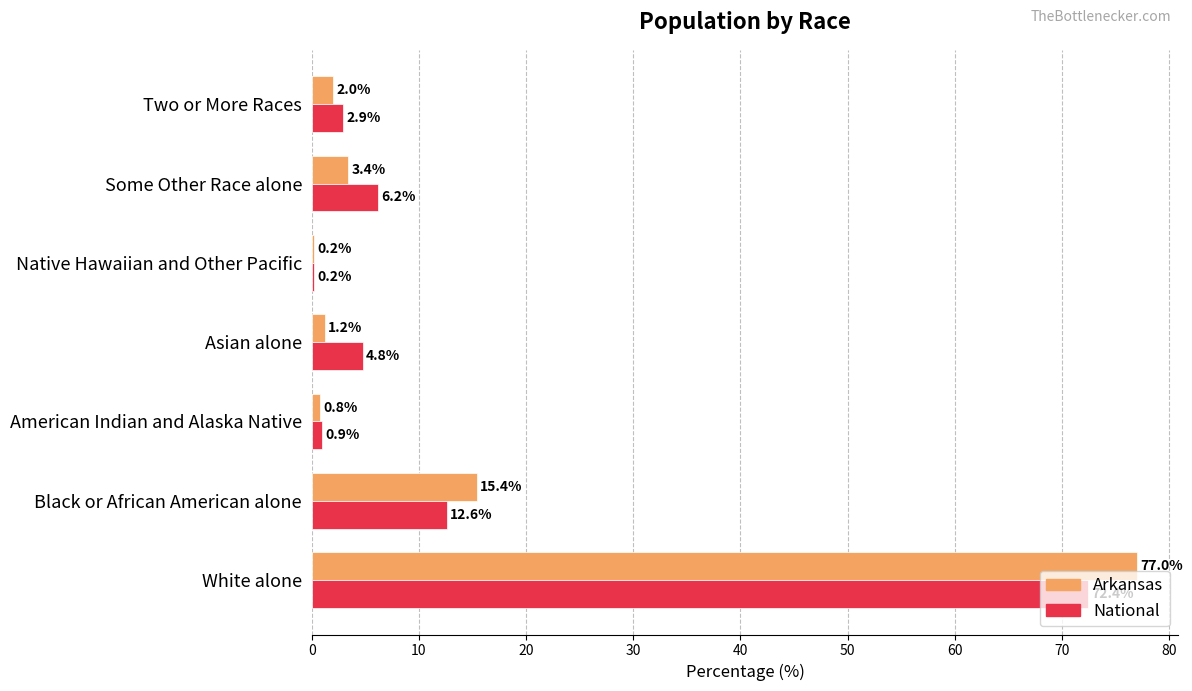

True or false: Arkansas has a value of 3.4 at Some Other Race alone.

True